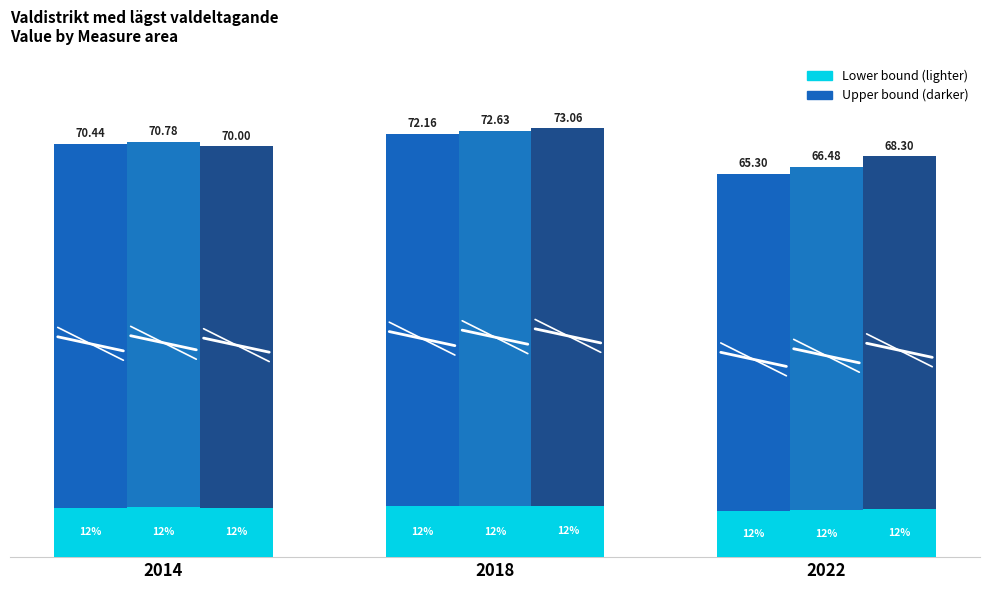

The Mindre stad/tätort (ovägt medel) series shows 35.1 at 2022. True or false?

False